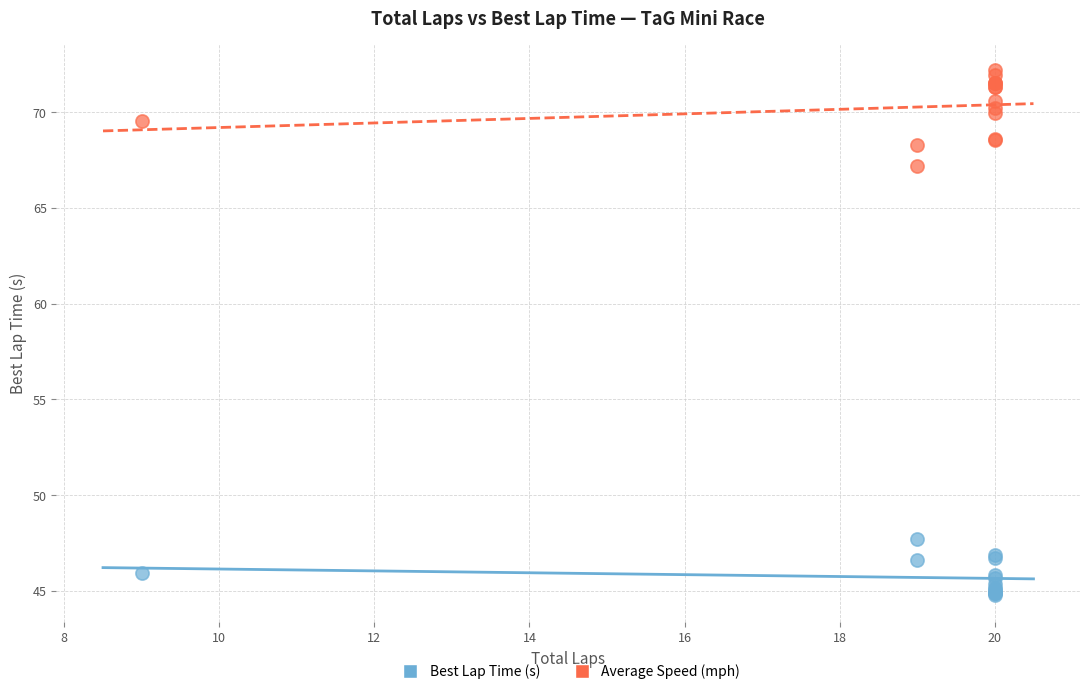

Across all series, what Y value is closest to 58?

67.2